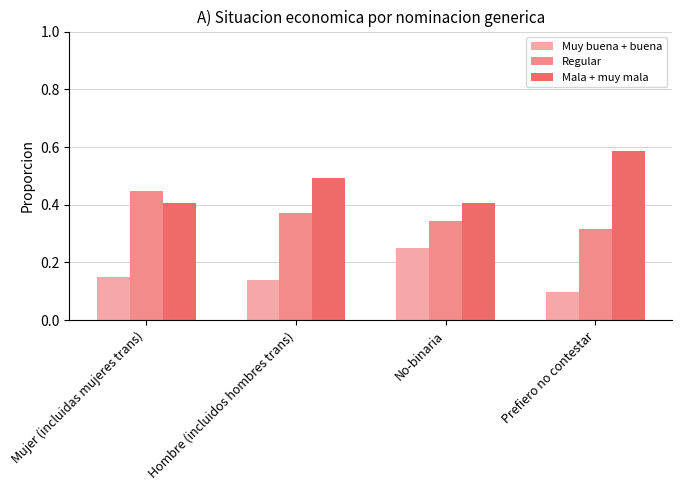

What are all the series names shown in the legend?

Muy buena + buena, Regular, Mala + muy mala